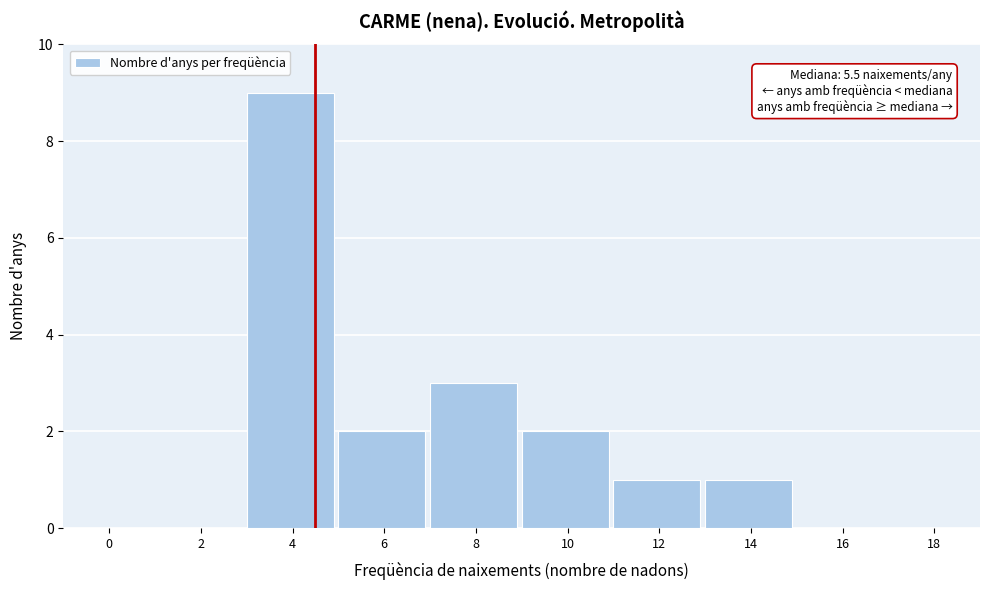

Reading left to right, what are all the values shown in this chart?

0=0	2=0	4=9	6=2	8=3	10=2	12=1	14=1	16=0	18=0